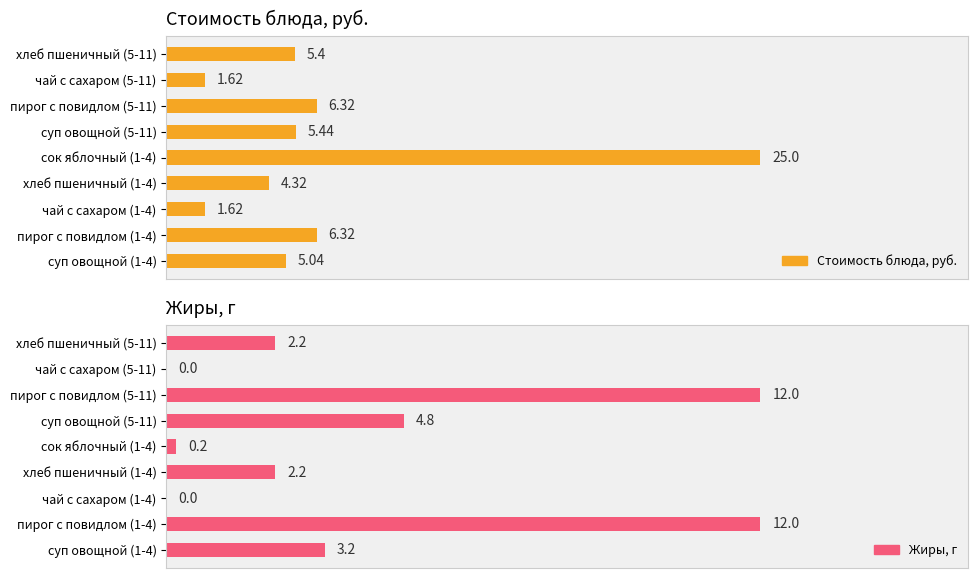

Rank the series at суп овощной (5-11) from highest to lowest value.

Стоимость блюда, руб., Жиры, г